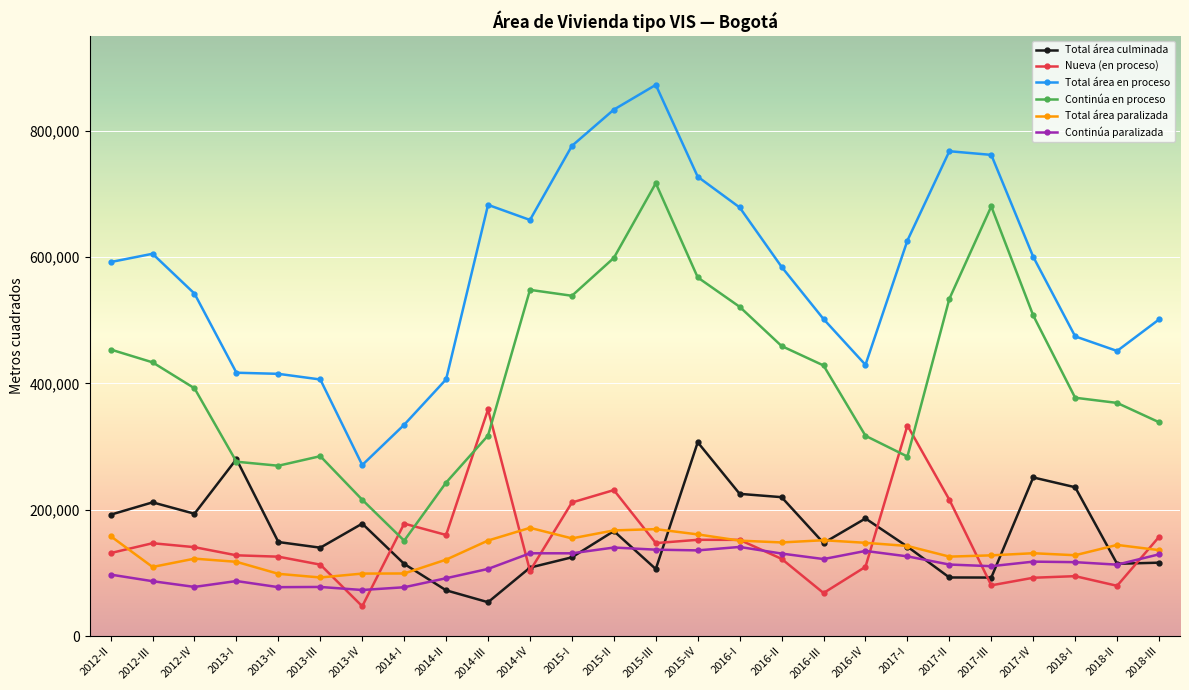

What is the difference between the maximum and minimum values in the Nueva (en proceso) series?

311584